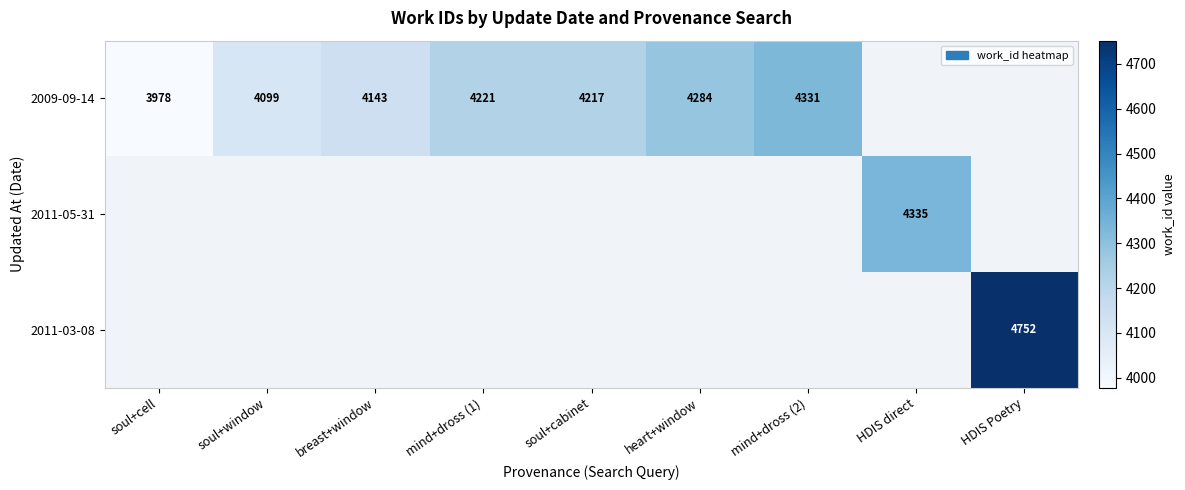

Is it true that 2011-03-08 equals 2649 at HDIS Poetry?

False